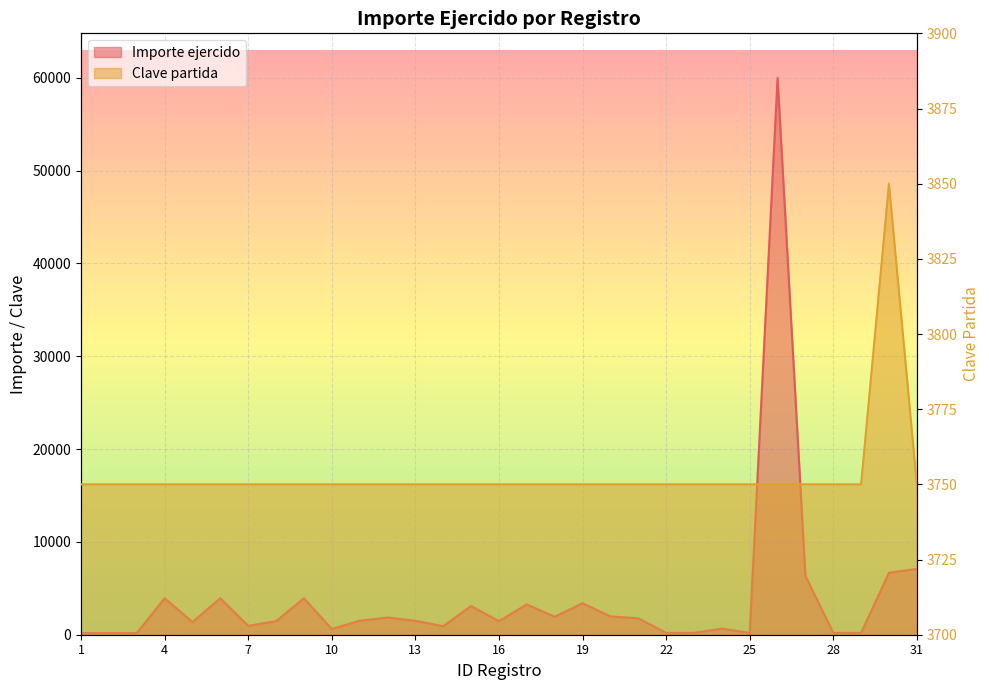

Reading right to left, list all the values displayed in this chart.

Importe ejercido: 7091.0	6679.1	200.0	200.0	6335.4	59993.0	190.9	661.0	200.0	200.0	1767.6	1976.2	3397.0	1937.2	3265.0	1463.6	3094.0	921.0	1504.0	1854.0	1504.0	615.5	3927.0	1463.5	957.5	3927.0	1372.5	3927.0	174.0	174.0	174.0
Clave partida: 3750.0	3850.0	3750.0	3750.0	3750.0	3750.0	3750.0	3750.0	3750.0	3750.0	3750.0	3750.0	3750.0	3750.0	3750.0	3750.0	3750.0	3750.0	3750.0	3750.0	3750.0	3750.0	3750.0	3750.0	3750.0	3750.0	3750.0	3750.0	3750.0	3750.0	3750.0